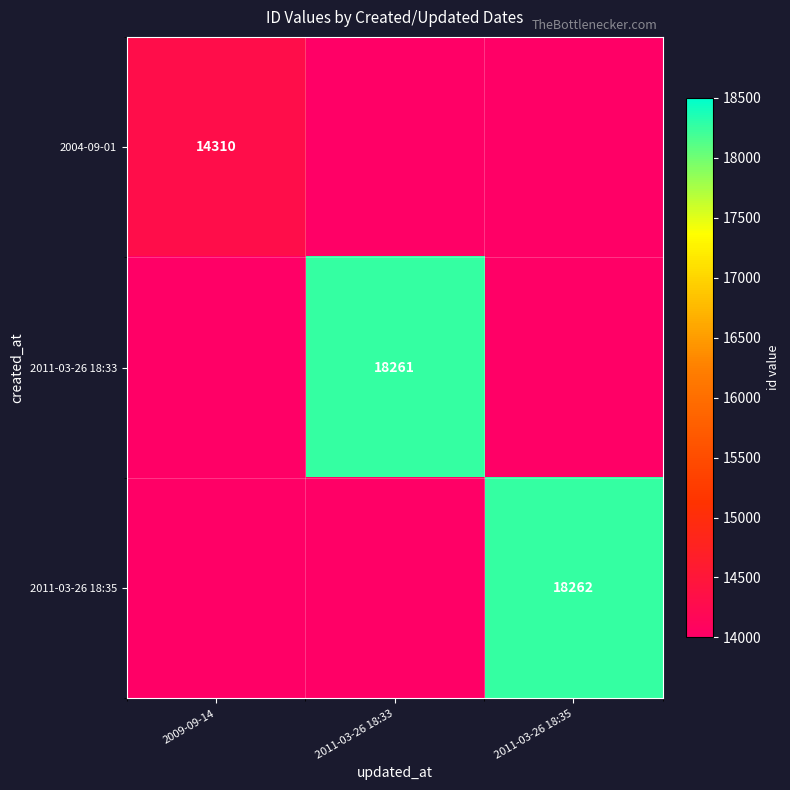

The value of 2011-03-26 18:35 at 2011-03-26 18:35 is 30695. True or false?

False